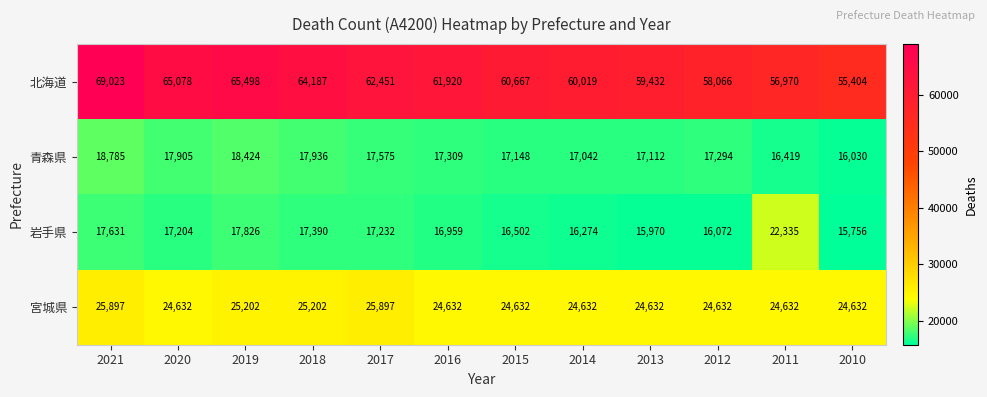

Which series has the largest total across all categories?

北海道